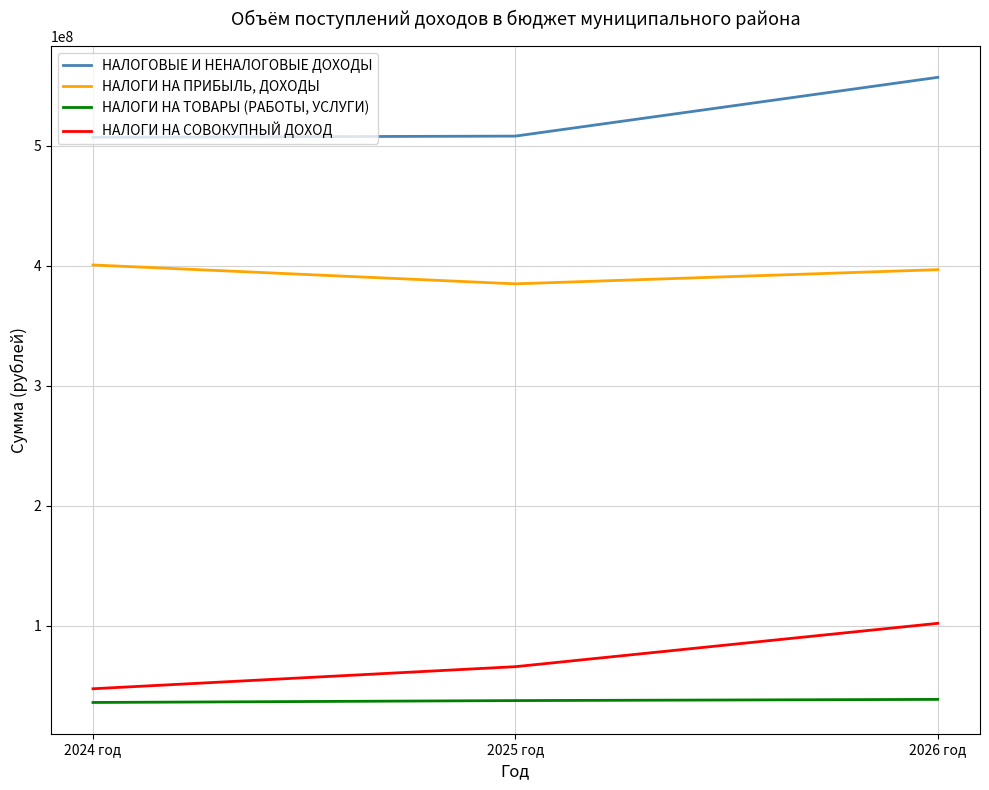

At which label does НАЛОГОВЫЕ И НЕНАЛОГОВЫЕ ДОХОДЫ reach its peak?

2026 год